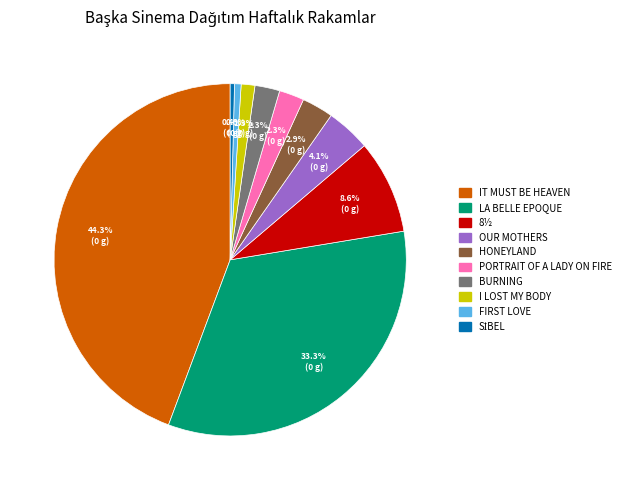

Count the number of slices in the pie.

10